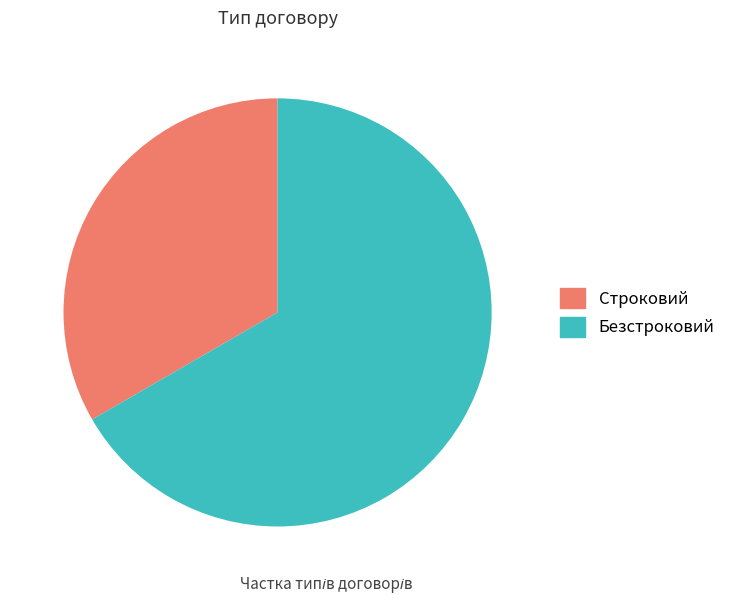

Combined, do Строковий and Безстроковий account for over 50%?

Yes